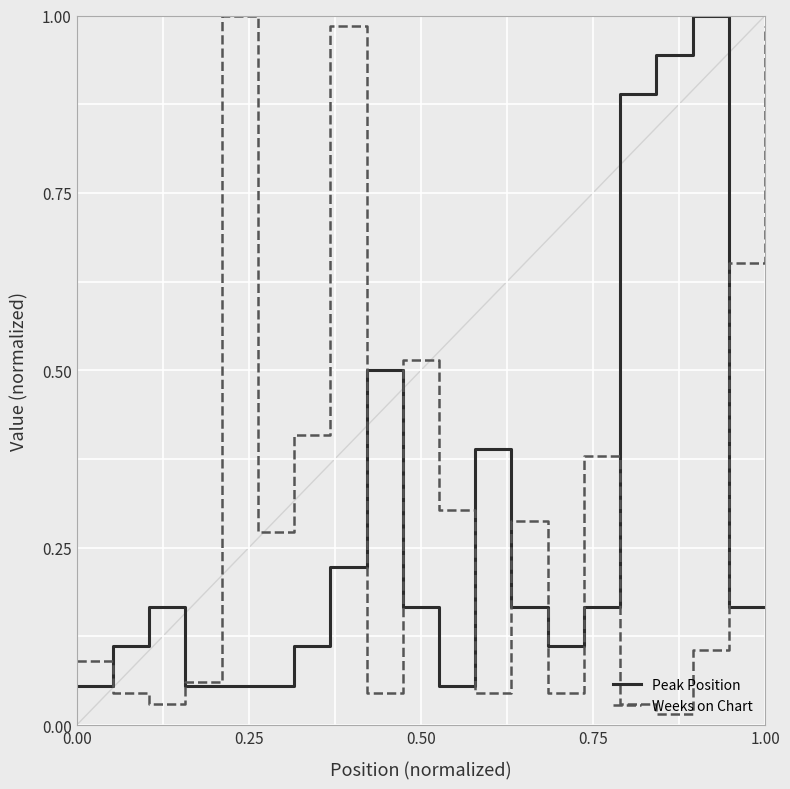

Which series has the largest total across all categories?

Weeks on Chart